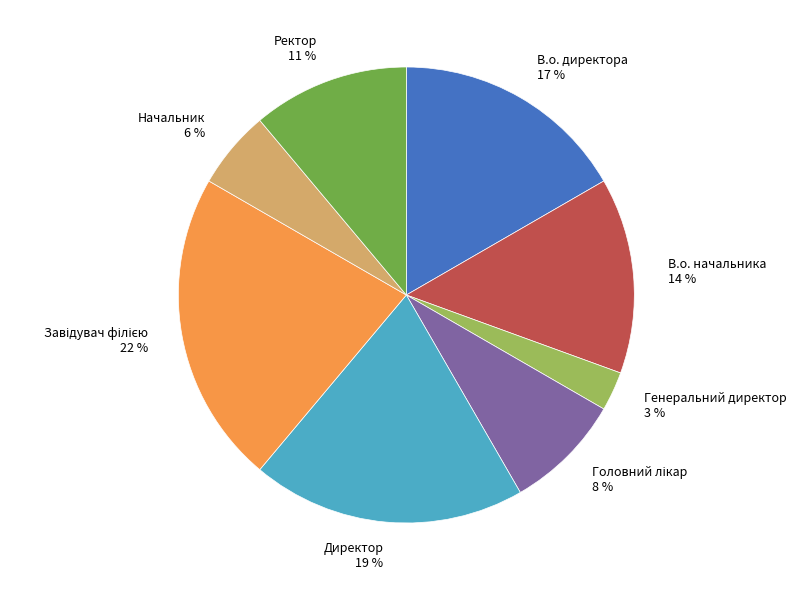

Is there a majority slice in this chart?

No